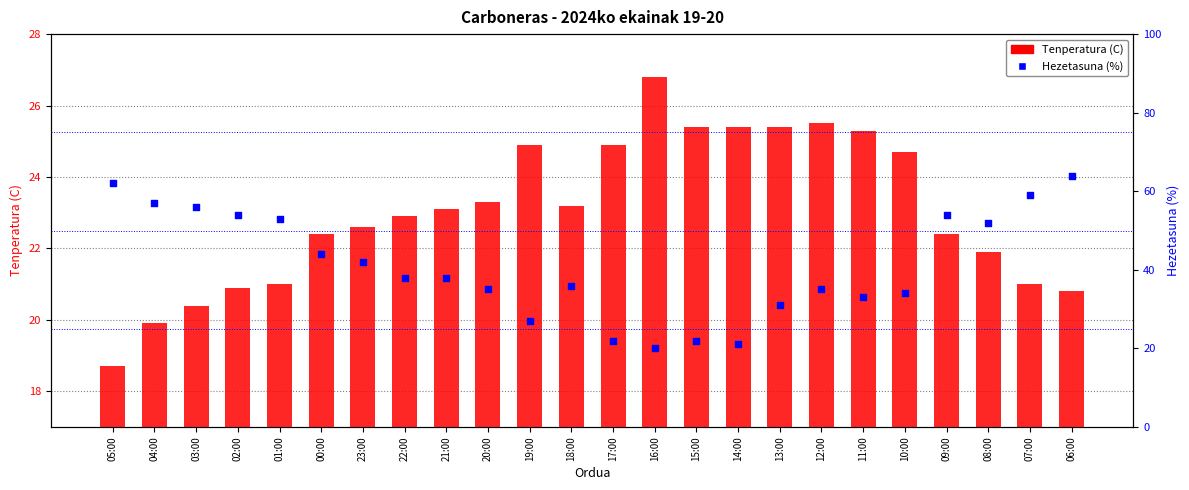

At which category is the sum across all series the highest?

06:00